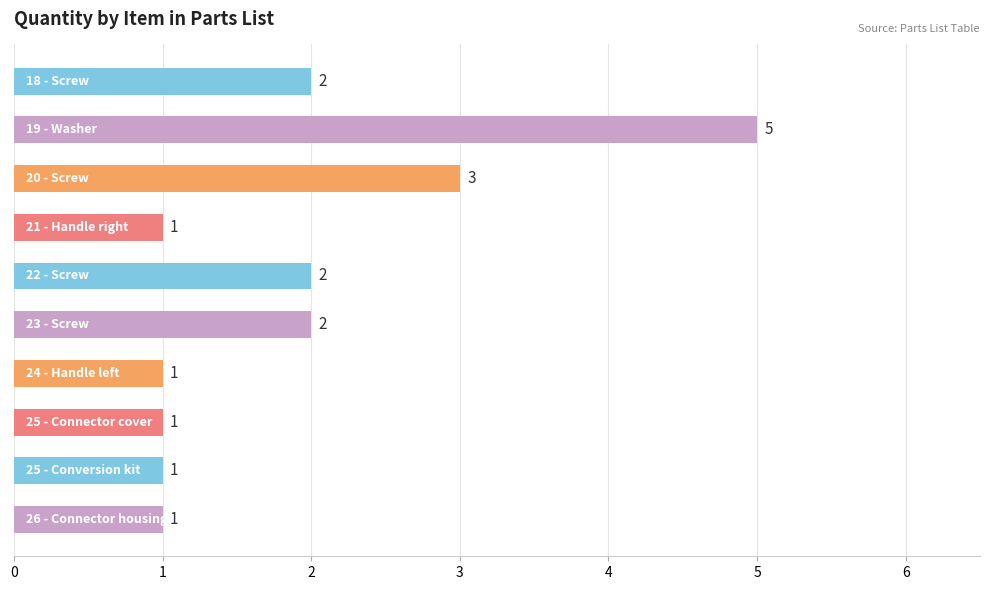

Reading bottom to top, list all the values displayed in this chart.

1	1	1	1	2	2	1	3	5	2